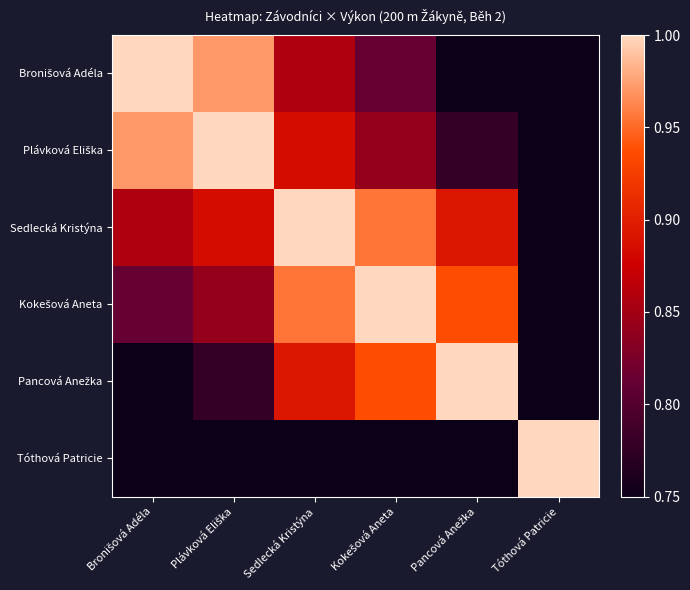

Which series has the largest total across all categories?

Sedlecká Kristýna